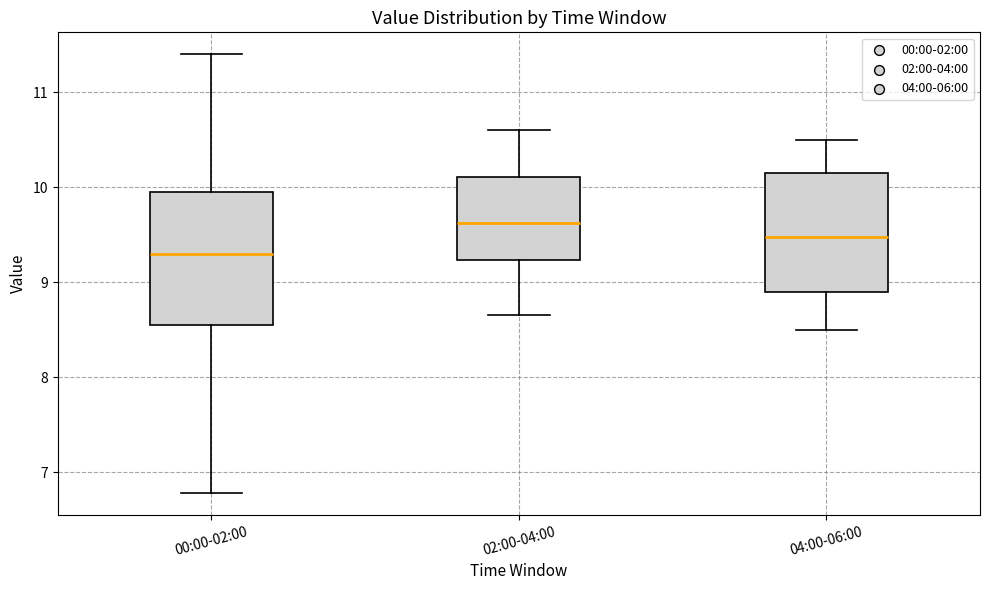

Reading left to right, read every box against the y-axis: the position of its median line, the range the box covers, and the ends of its whiskers. The values are not printed on the chart, so give them approximately, as read against the axis.

00:00-02:00: median 9.3, box 8.6 to 10.0, whiskers 6.8 to 11.4
02:00-04:00: median 9.6, box 9.2 to 10.1, whiskers 8.7 to 10.6
04:00-06:00: median 9.5, box 8.9 to 10.2, whiskers 8.5 to 10.5